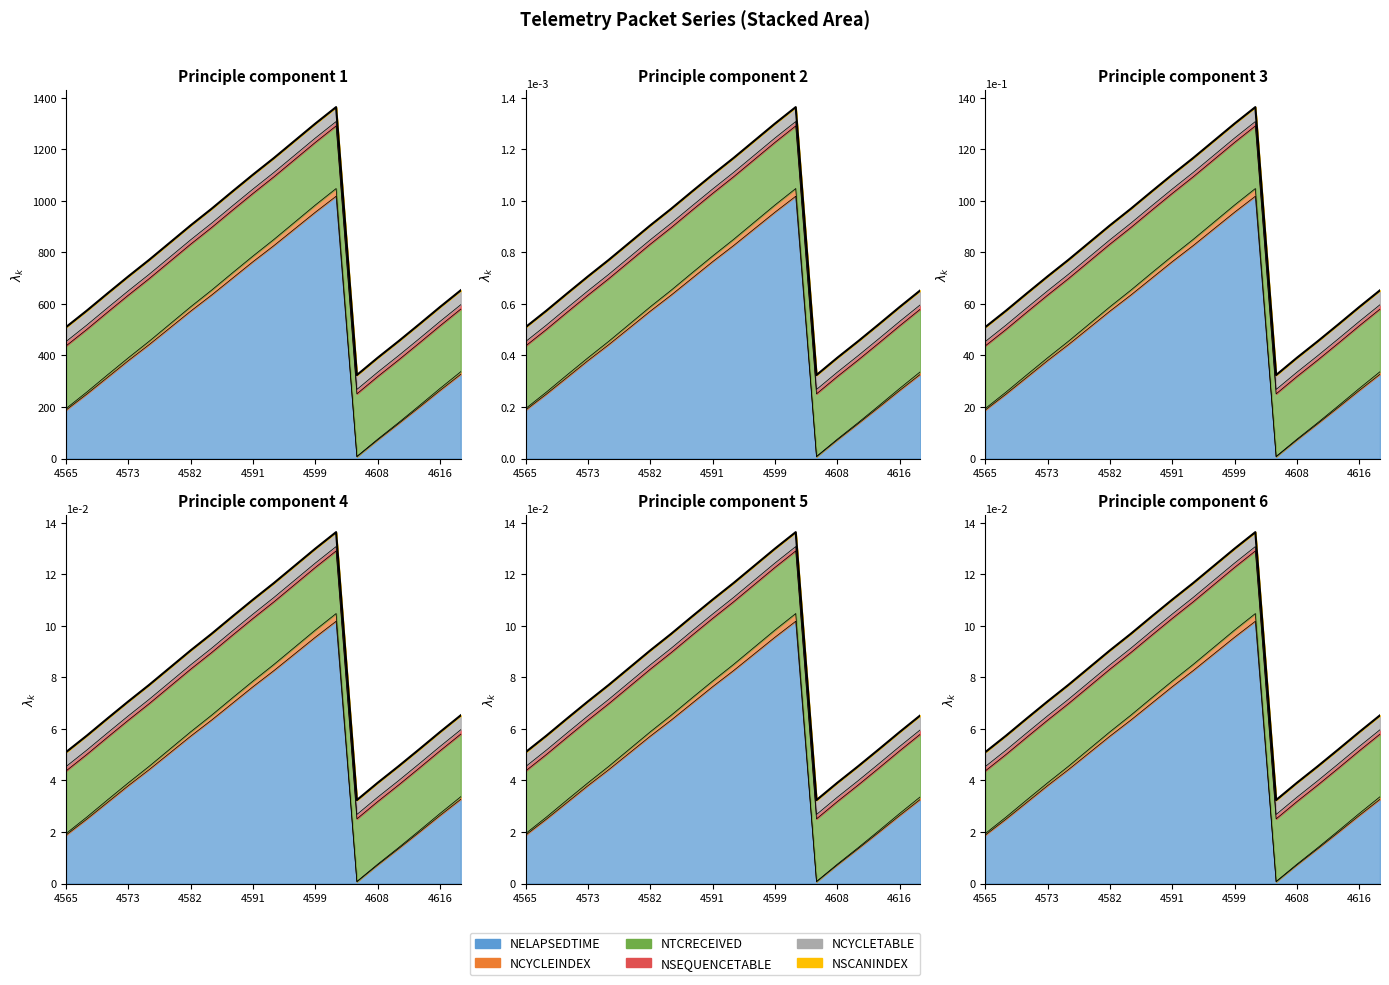

True or false: NSEQUENCETABLE and NCYCLETABLE cross at least once.

False